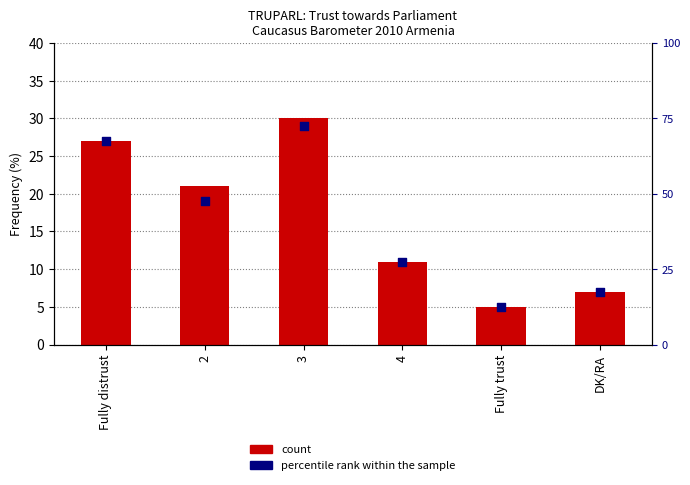

What is the total value across all series at 3?

102.5